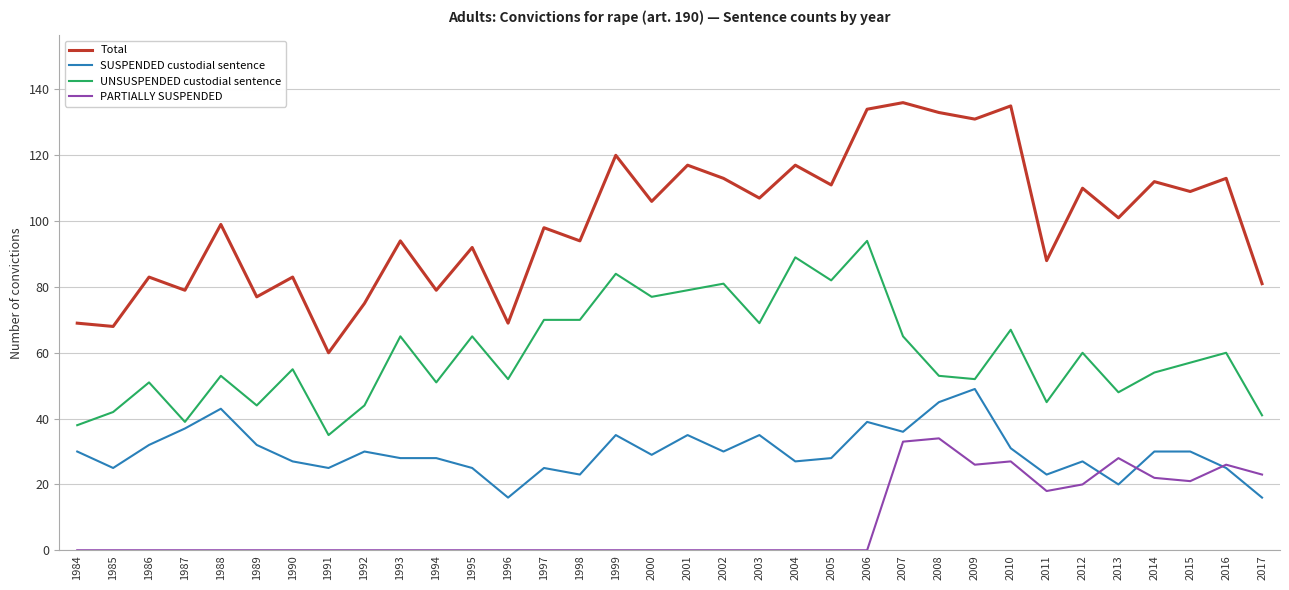

Which category has the highest value in the SUSPENDED custodial sentence series?

2009